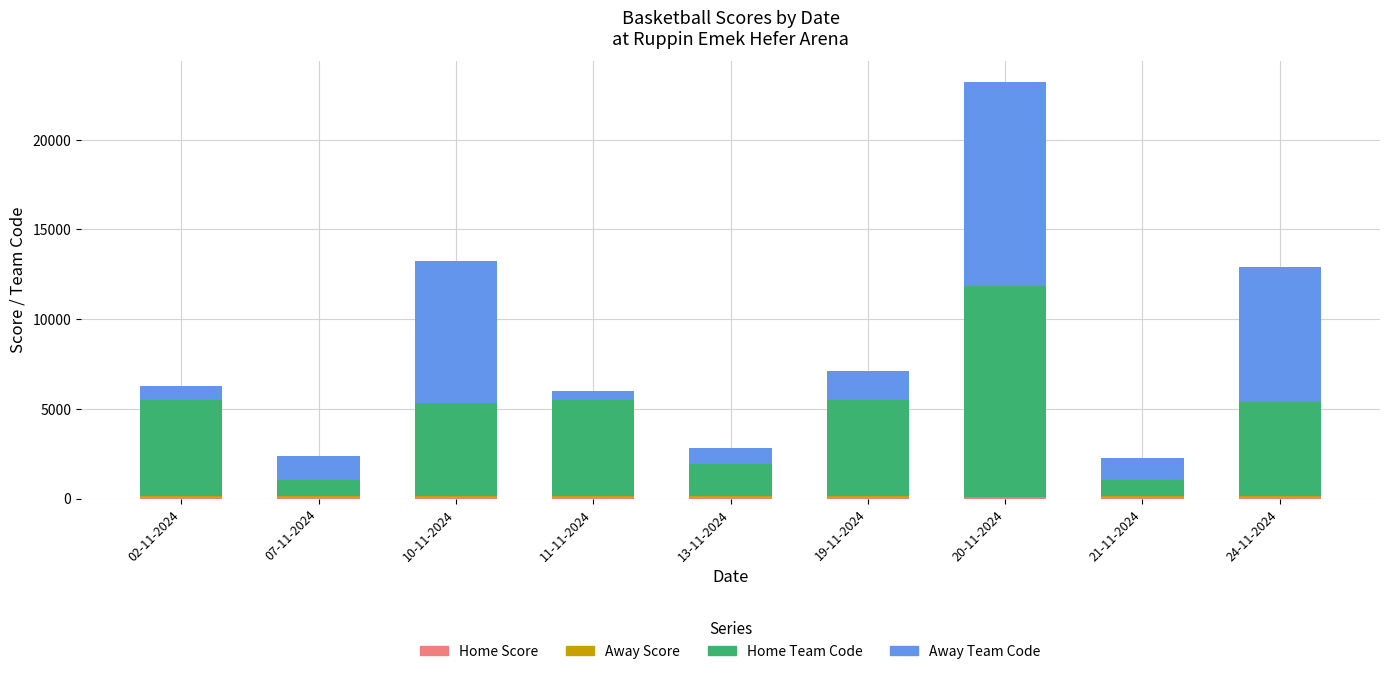

At which category is the sum across all series the highest?

20-11-2024